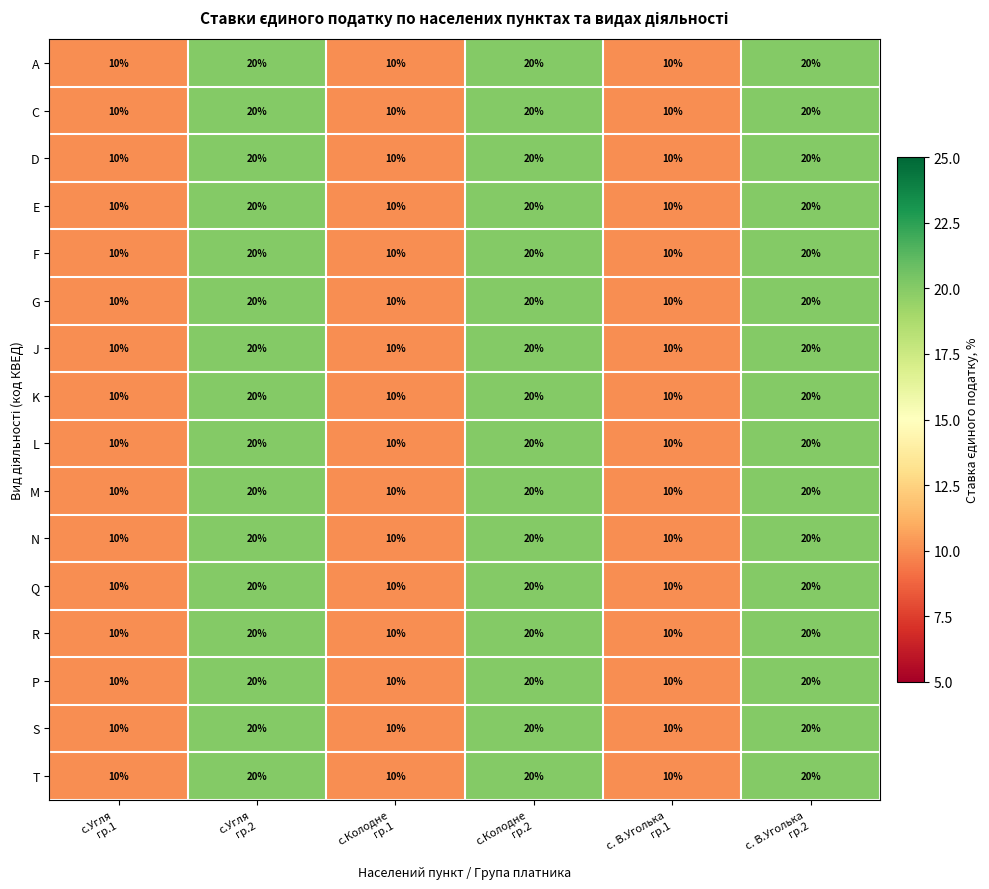

How many distinct data groups are displayed?

16